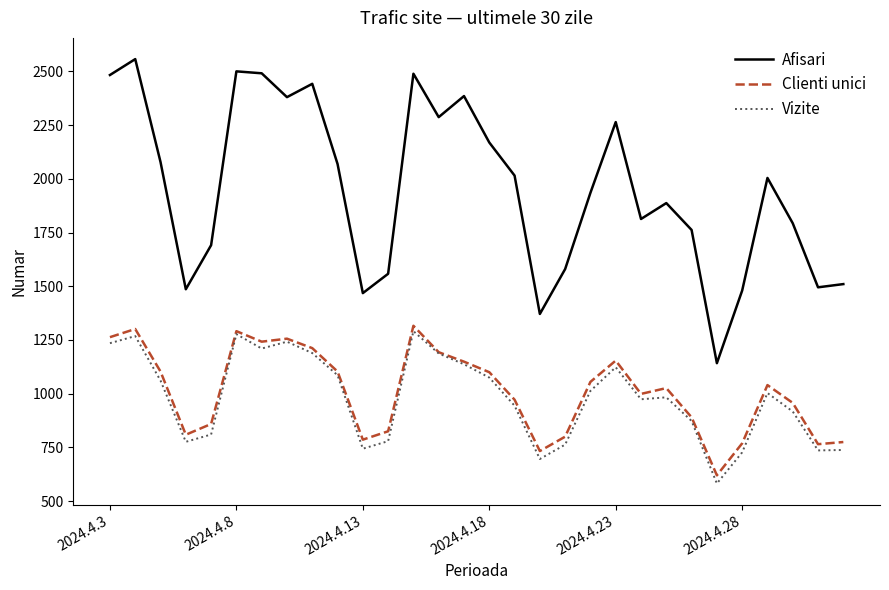

What is the lowest value of the Afisari series?

1142